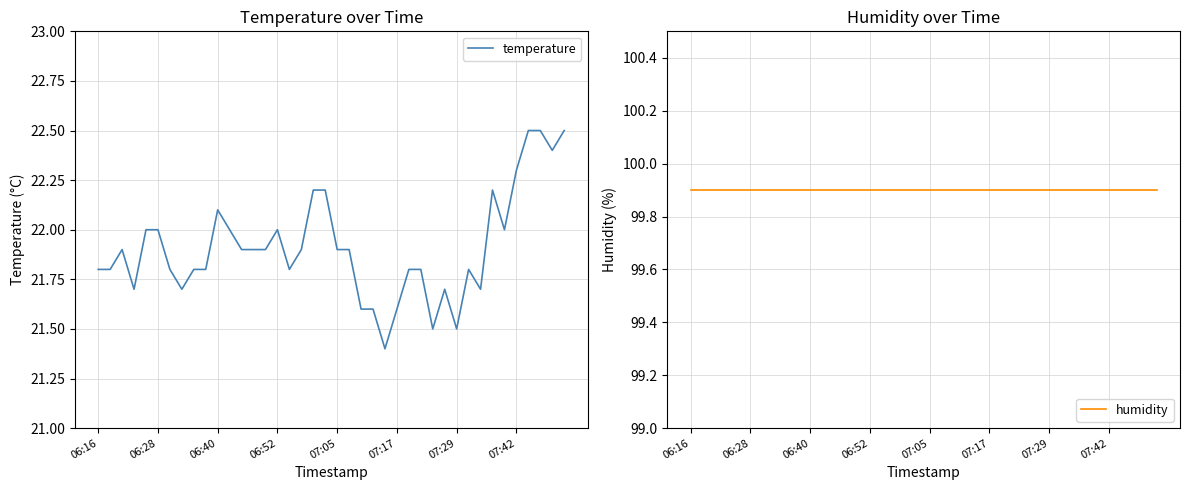

Between 22 and 30, which series saw the biggest shift?

temperature